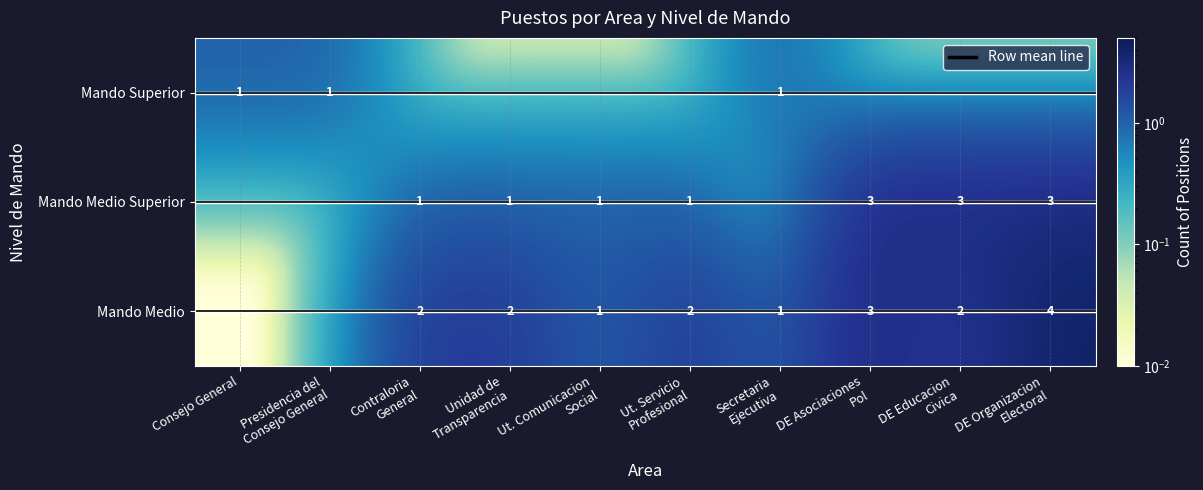

Read the Direccion Ejecutiva de Asociaciones Pol value at Mando Medio.

3